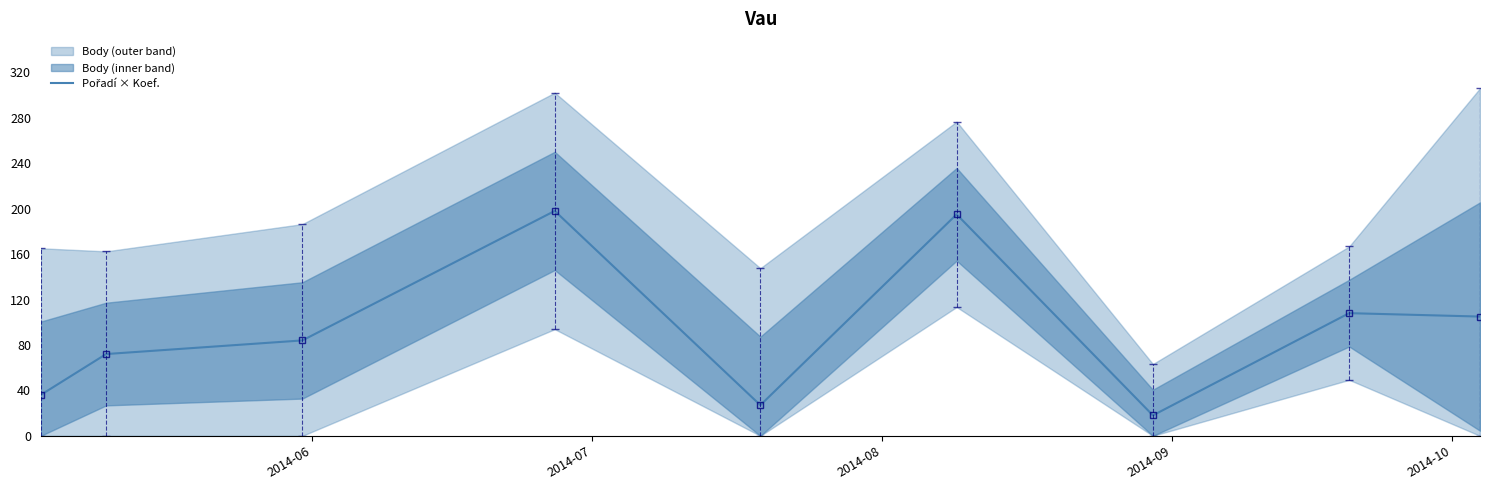

Reading left to right, transcribe all the data shown in this chart.

36	72	84	198	27	195	18	108	105